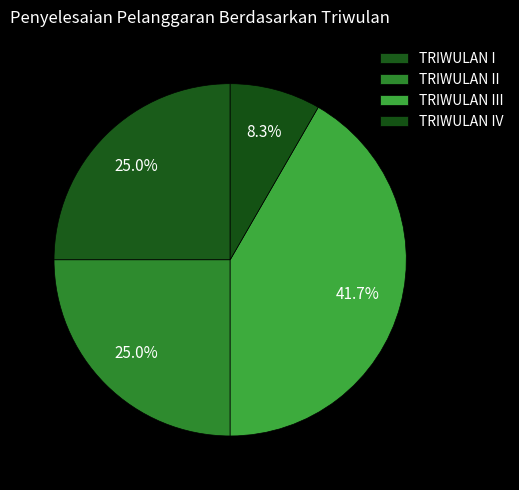

How many segments does this pie chart have?

4